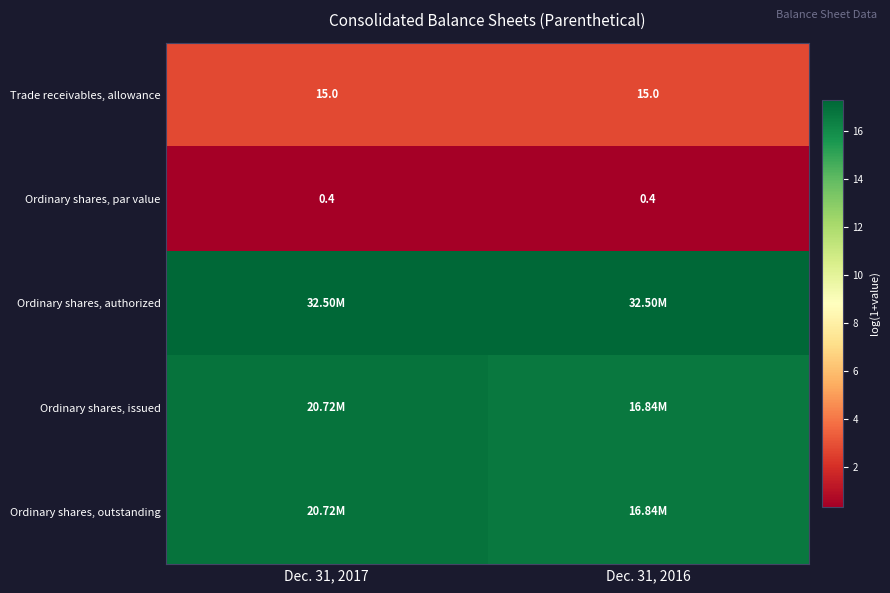

Where is Ordinary shares, par value nearest to the value 0?

Dec. 31, 2017